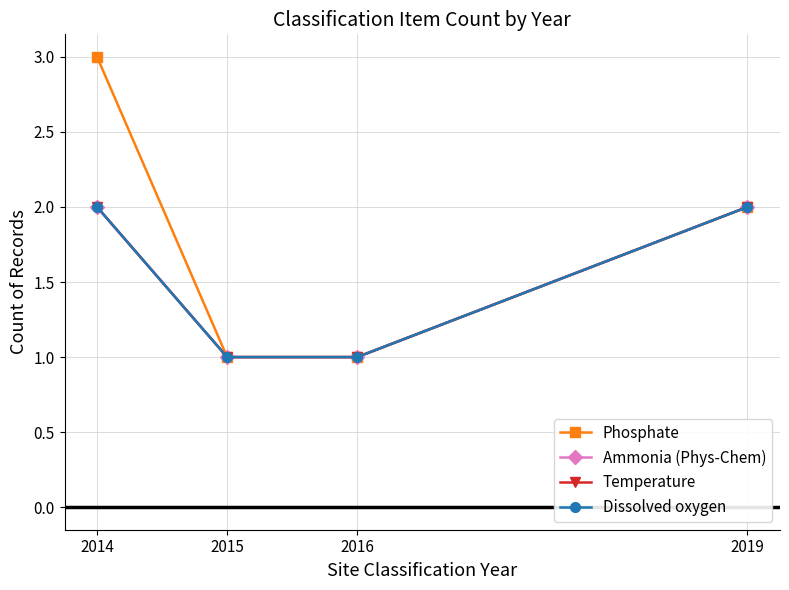

Between 2019 and 2015, which is larger?

2019